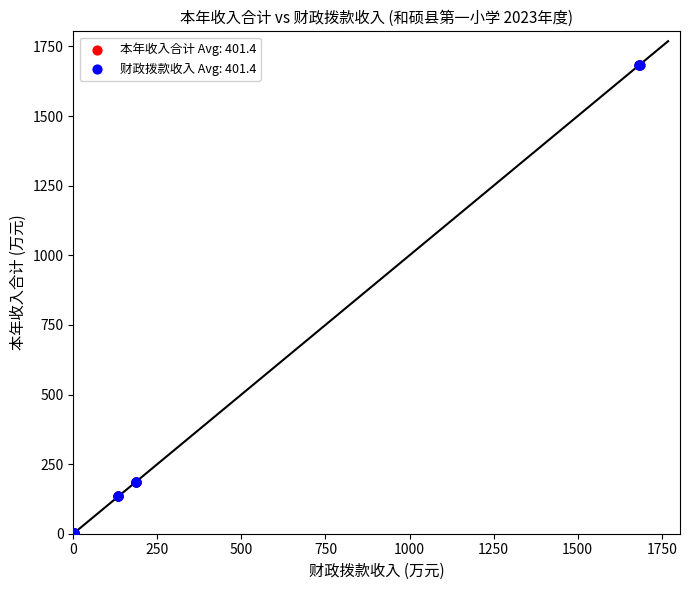

What are all the series names shown in the legend?

本年收入合计 Avg: 401.4, 财政拨款收入 Avg: 401.4